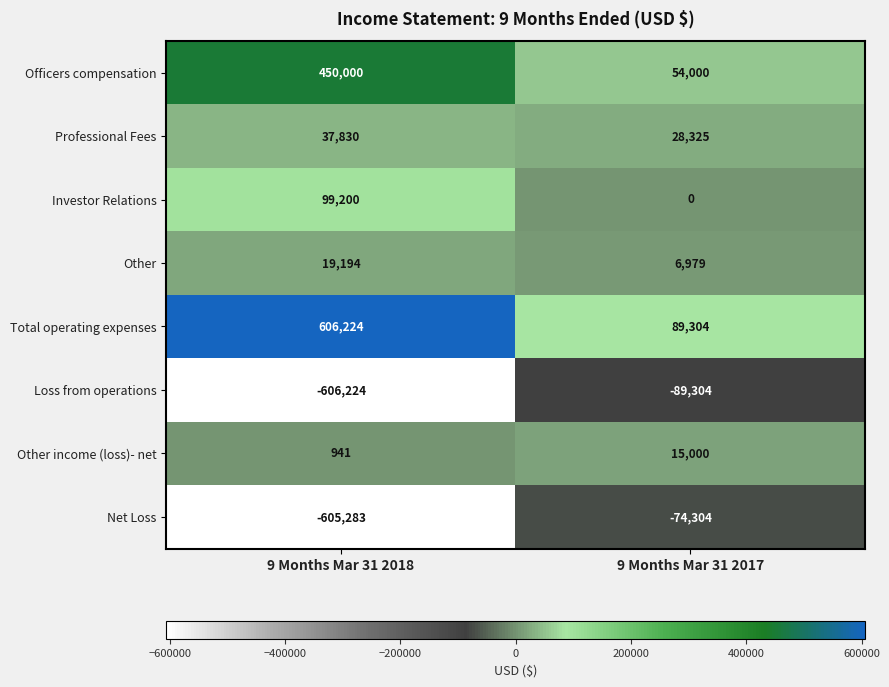

Read the Net Loss value at 9 Months Mar 31 2017, to the nearest 50.

-74300